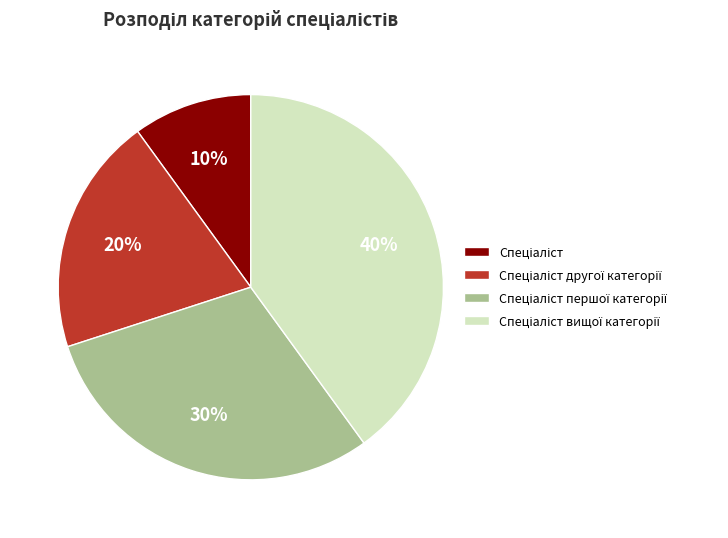

Is there a majority slice in this chart?

No